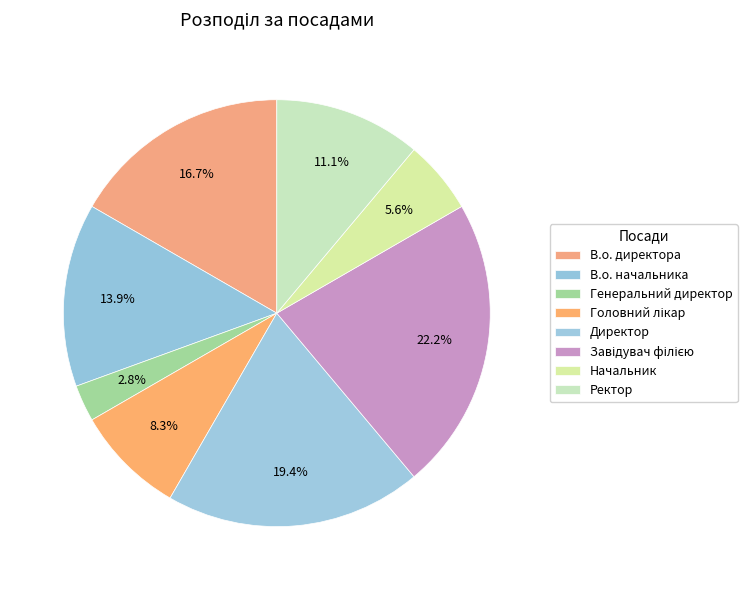

To the nearest percent, what is the difference between the largest and smallest slice percentages?

19%